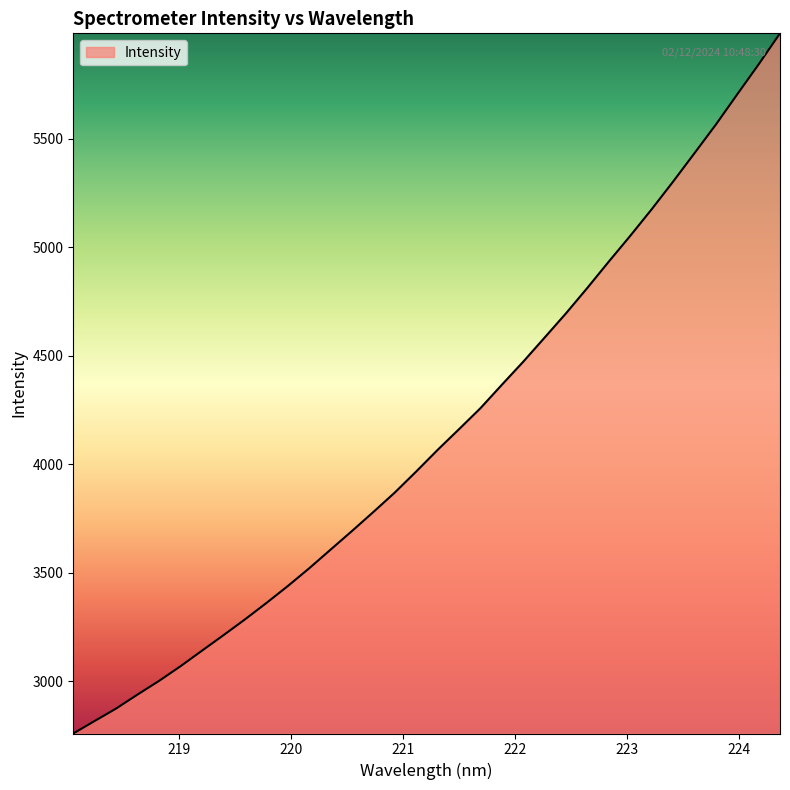

How many values exceed 4066?

17